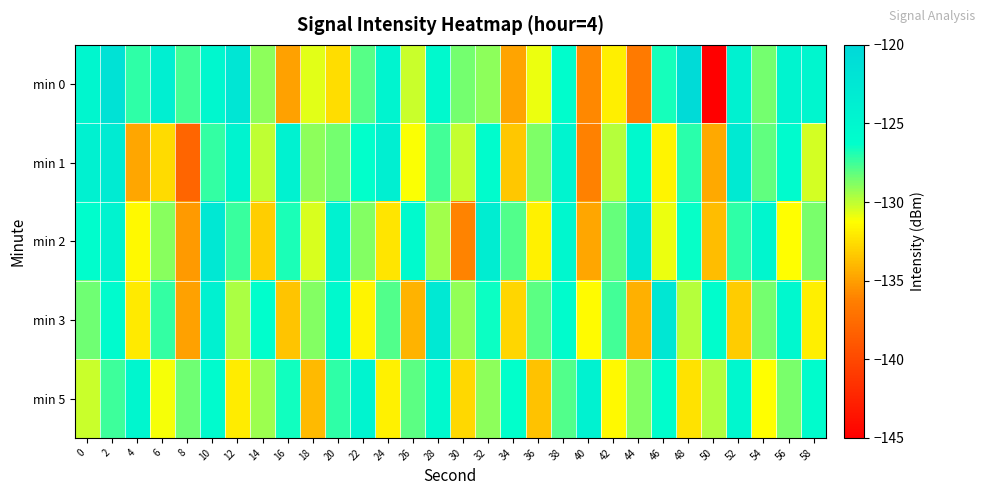

What is the total value across all series at 28?

-630.6